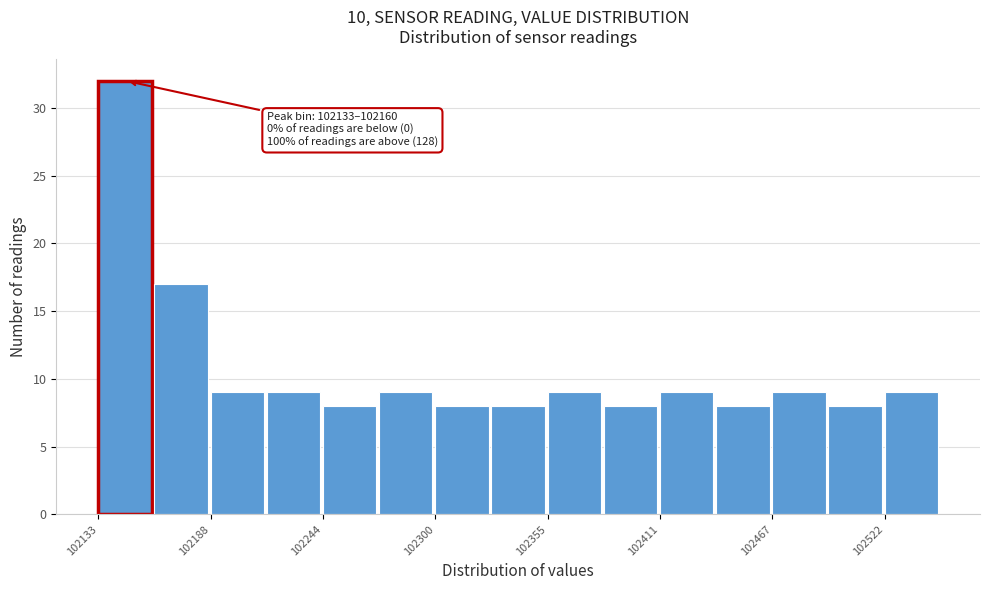

Around what value on the x-axis is the tallest bar? Give the approximate position of its centre, as read against the axis.

102150